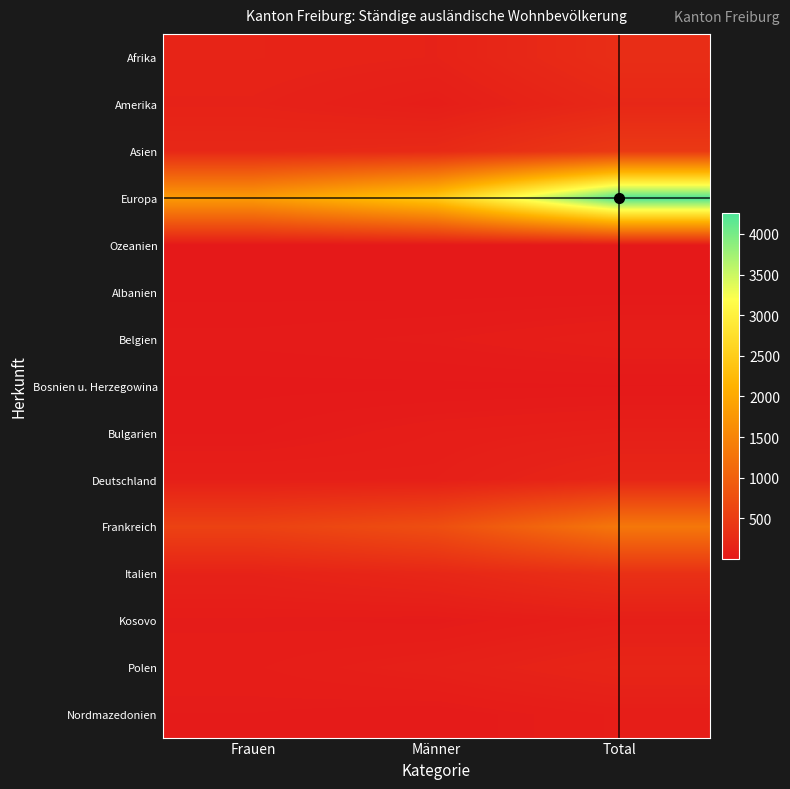

Reading left to right, transcribe all the data shown in this chart.

Afrika: Frauen=153	Männer=134	Total=287
Amerika: Frauen=131	Männer=76	Total=207
Asien: Frauen=210	Männer=238	Total=448
Europa: Frauen=1810	Männer=2452	Total=4262
Ozeanien: Frauen=2	Männer=3	Total=5
Albanien: Frauen=4	Männer=2	Total=6
Belgien: Frauen=34	Männer=49	Total=83
Bosnien u. Herzegowina: Frauen=4	Männer=5	Total=9
Bulgarien: Frauen=25	Männer=69	Total=94
Deutschland: Frauen=93	Männer=94	Total=187
Frankreich: Frauen=570	Männer=743	Total=1313
Italien: Frauen=130	Männer=194	Total=324
Kosovo: Frauen=47	Männer=38	Total=85
Polen: Frauen=66	Männer=107	Total=173
Nordmazedonien: Frauen=43	Männer=29	Total=72